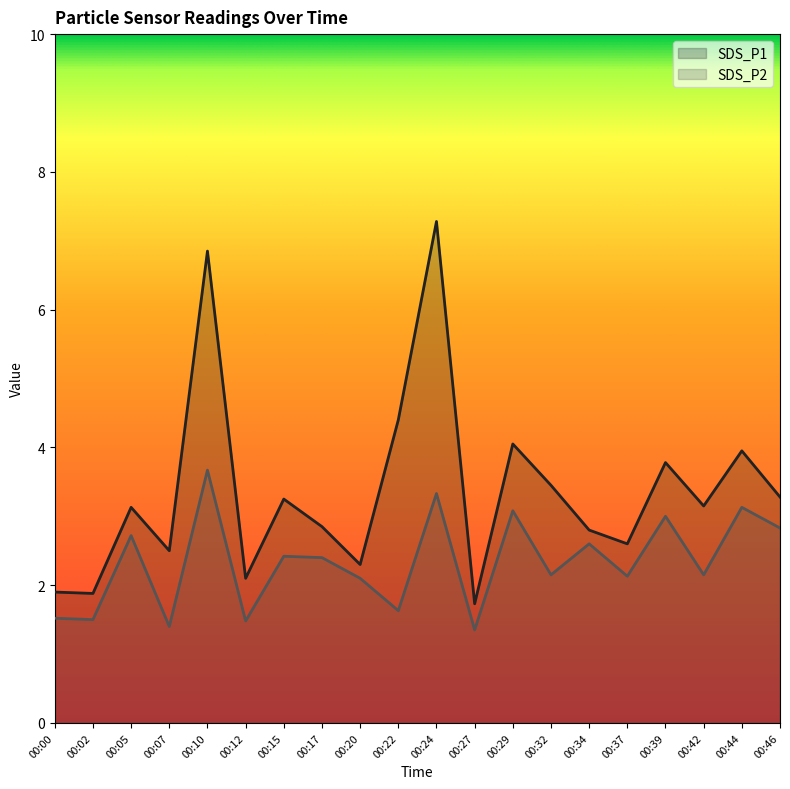

What is the highest value of the SDS_P1 series?

7.3